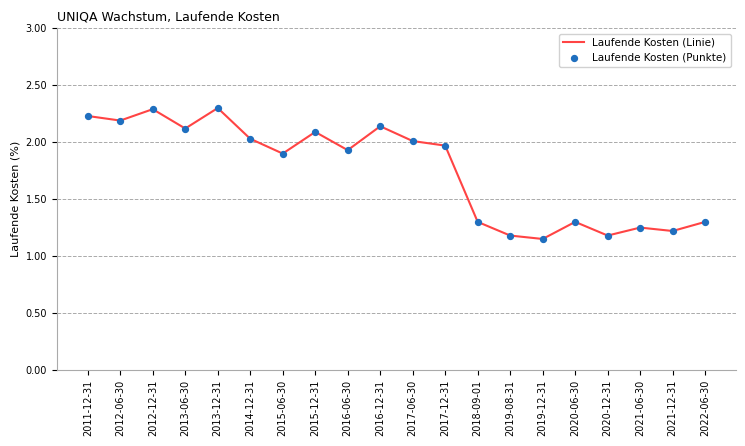

What is the change in value from 2015-12-31 to 2020-06-30?

-0.8